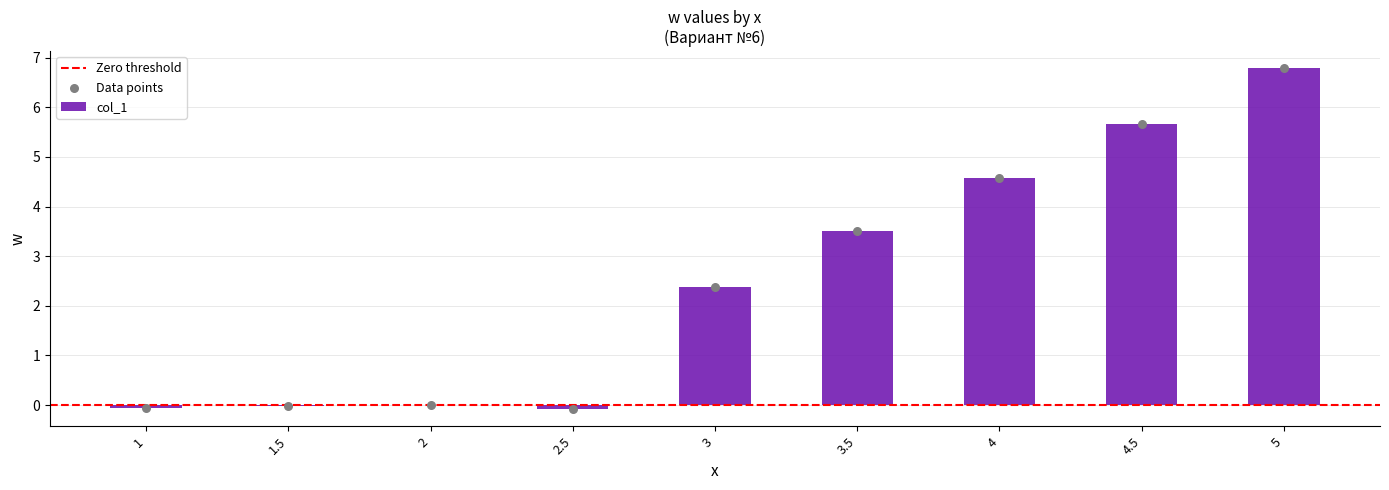

What is the ratio of the value at 3 to the value at 4.5?

0.4